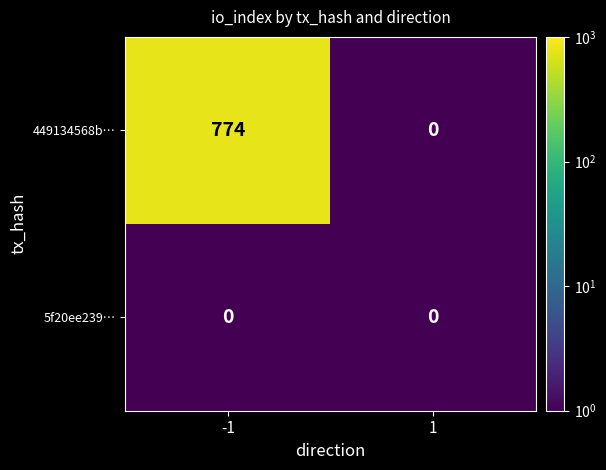

Which label corresponds to the largest value in the chart?

-1